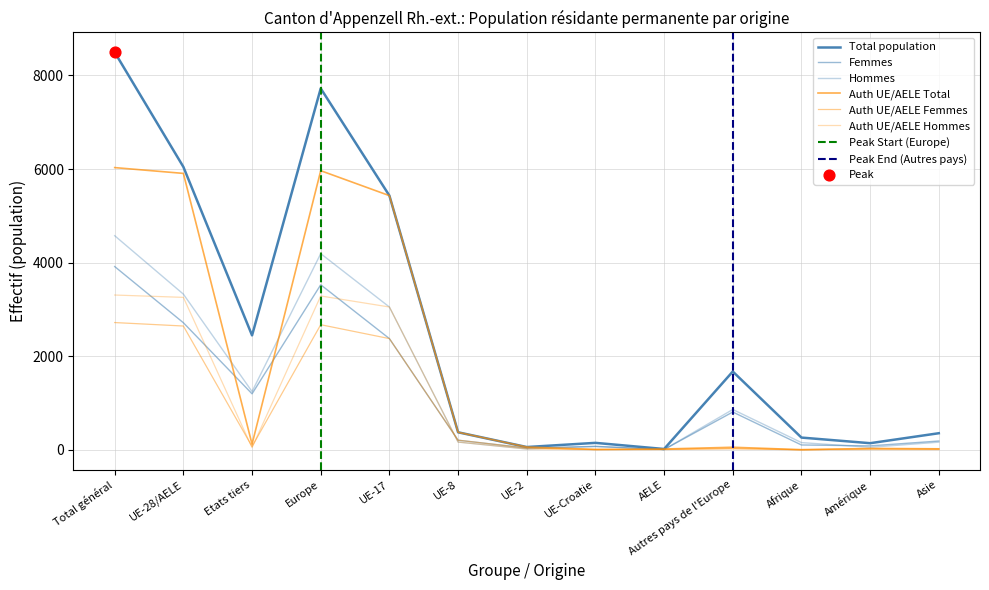

What is the total value across all series at Etats tiers?

5144